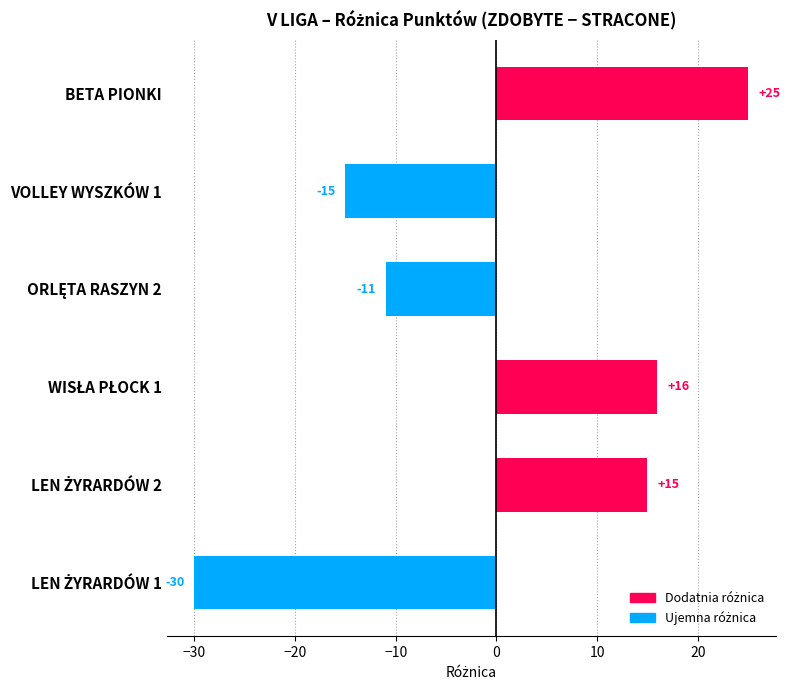

What is the difference between the second highest and minimum values?

46